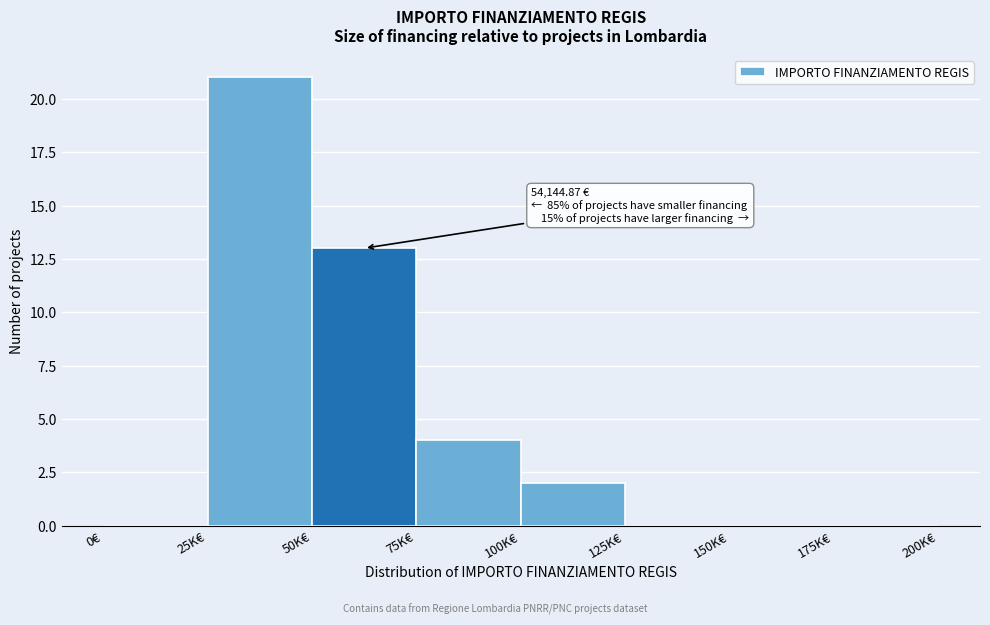

Reading left to right, transcribe all the data shown in this chart.

0€=0	25K€=21	50K€=13	75K€=4	100K€=2	125K€=0	150K€=0	175K€=0